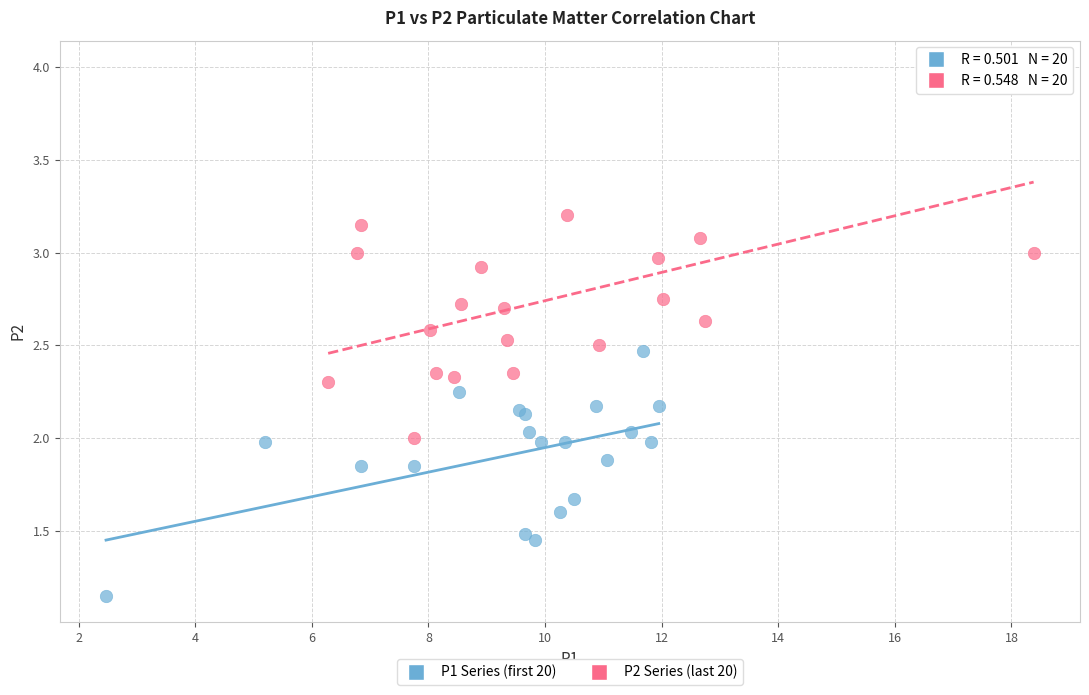

Which series contains the lowest Y value?

P1 Series (first 20)